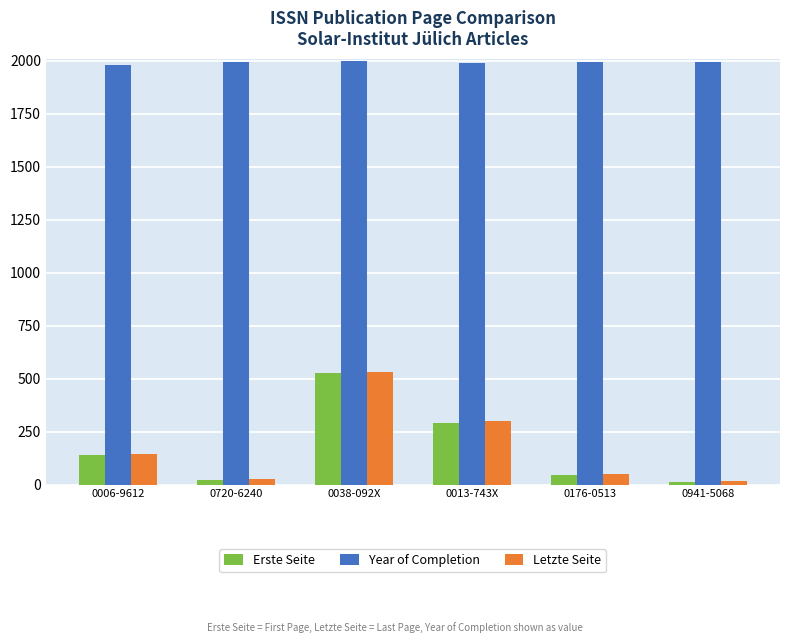

Is it true that Year of Completion equals 3365 at 0176-0513?

False